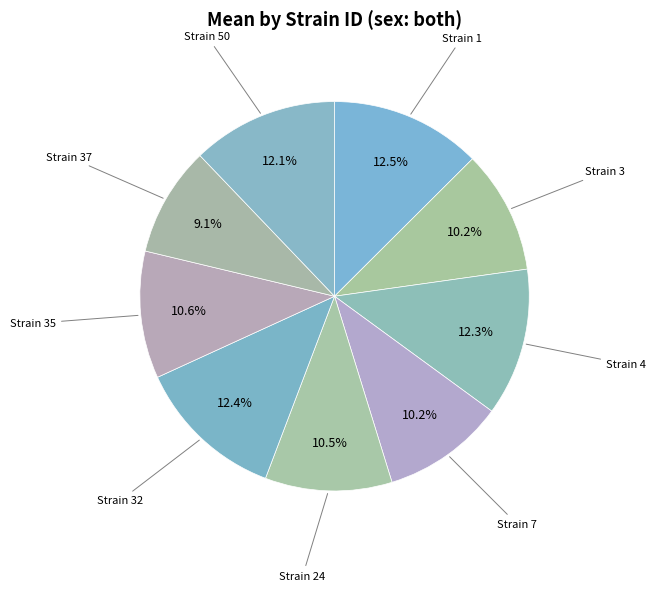

How many slices are in this pie chart?

9